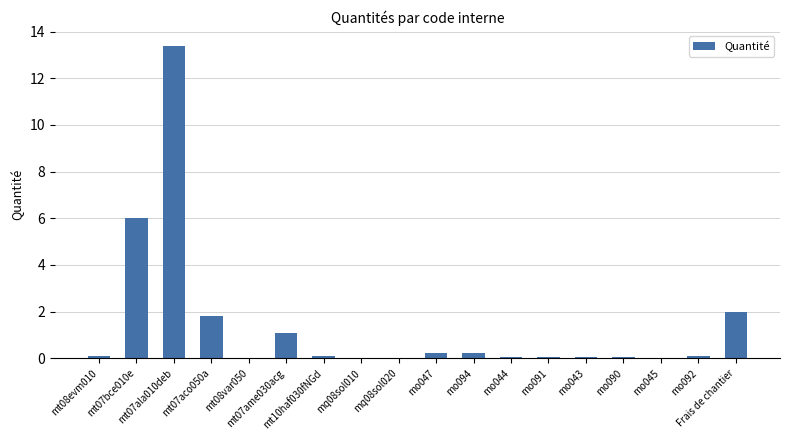

What is the sum of all values?

25.2